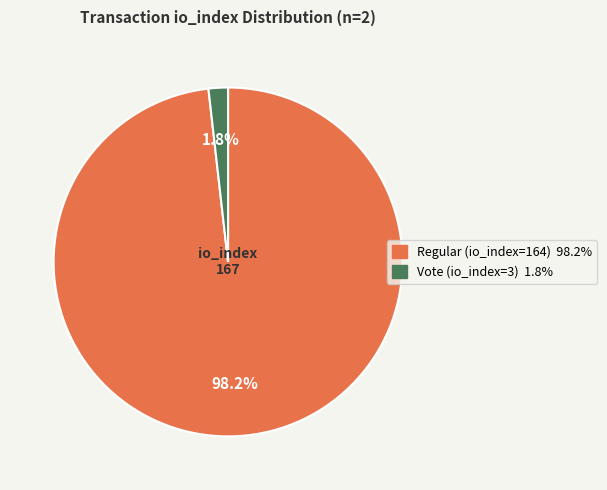

To the nearest percent, what portion does Regular (io_index=164) represent?

98%